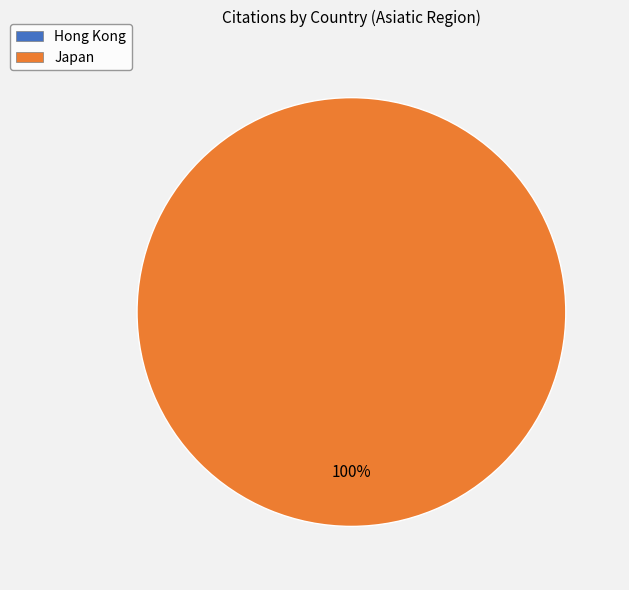

How many segments does this pie chart have?

2